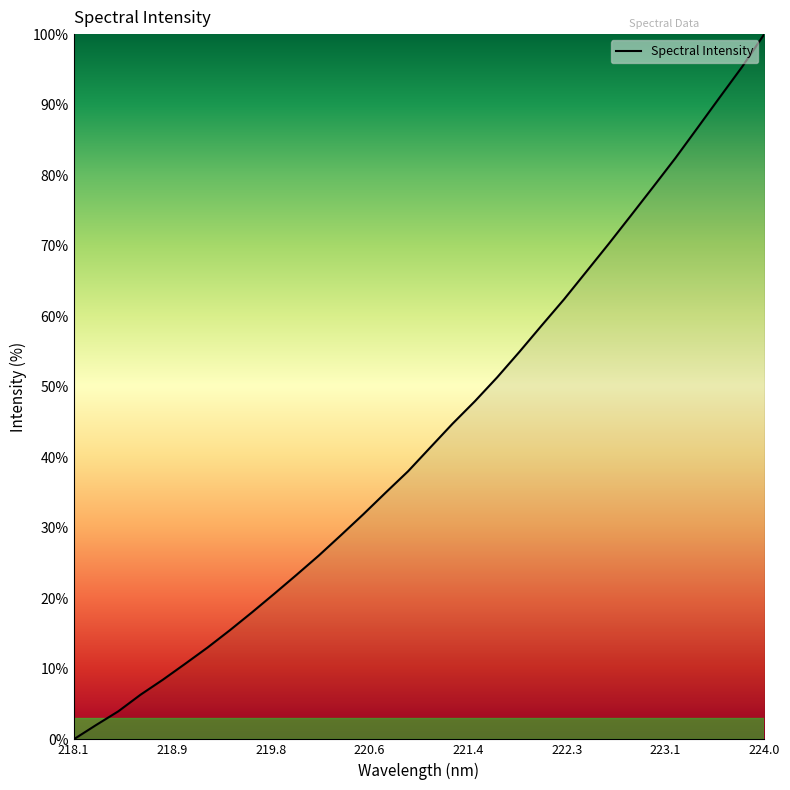

What is the difference between the maximum and minimum values?

100.0